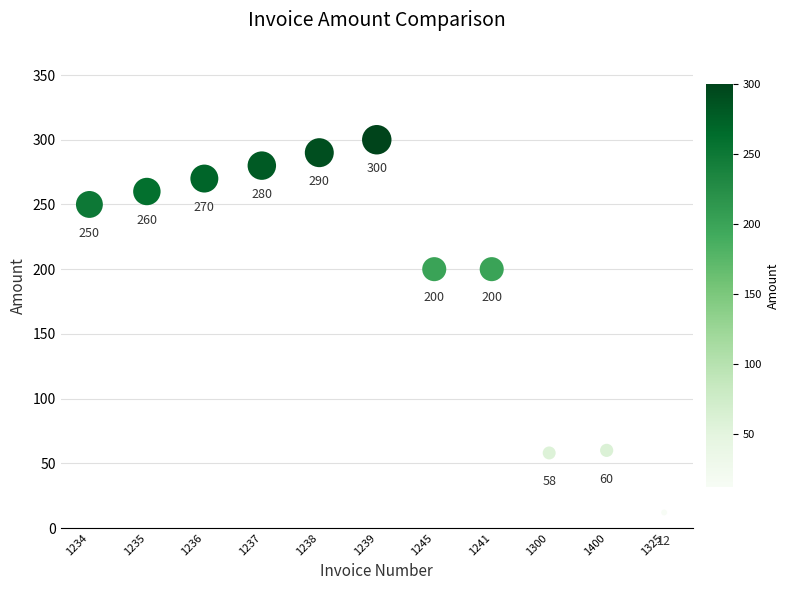

What Y value in the scatter plot is closest to 156?

200